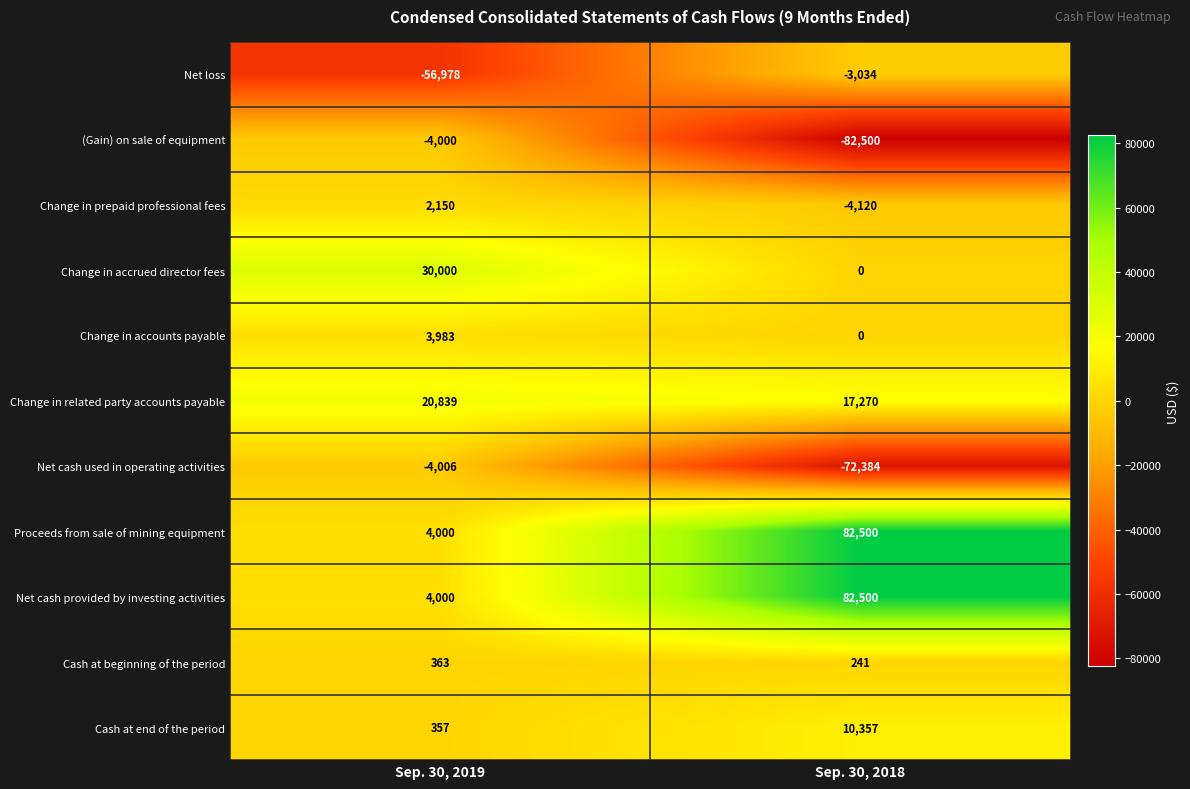

Rank the categories by Net cash used in operating activities value from lowest to highest.

Sep. 30, 2018, Sep. 30, 2019